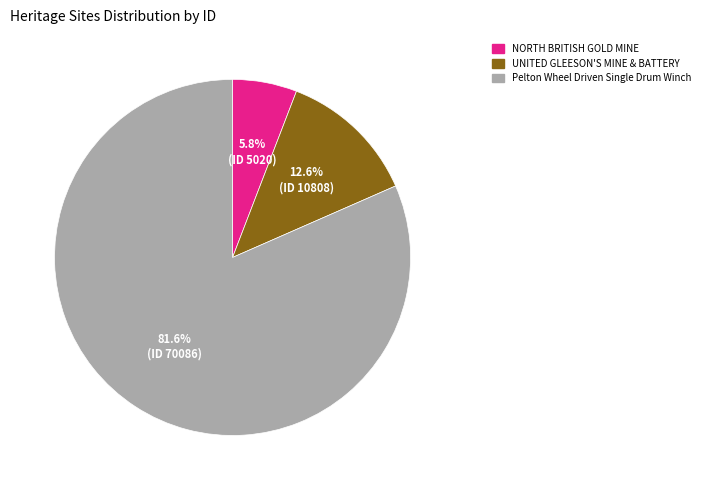

To the nearest percent, what is the average slice percentage?

33%